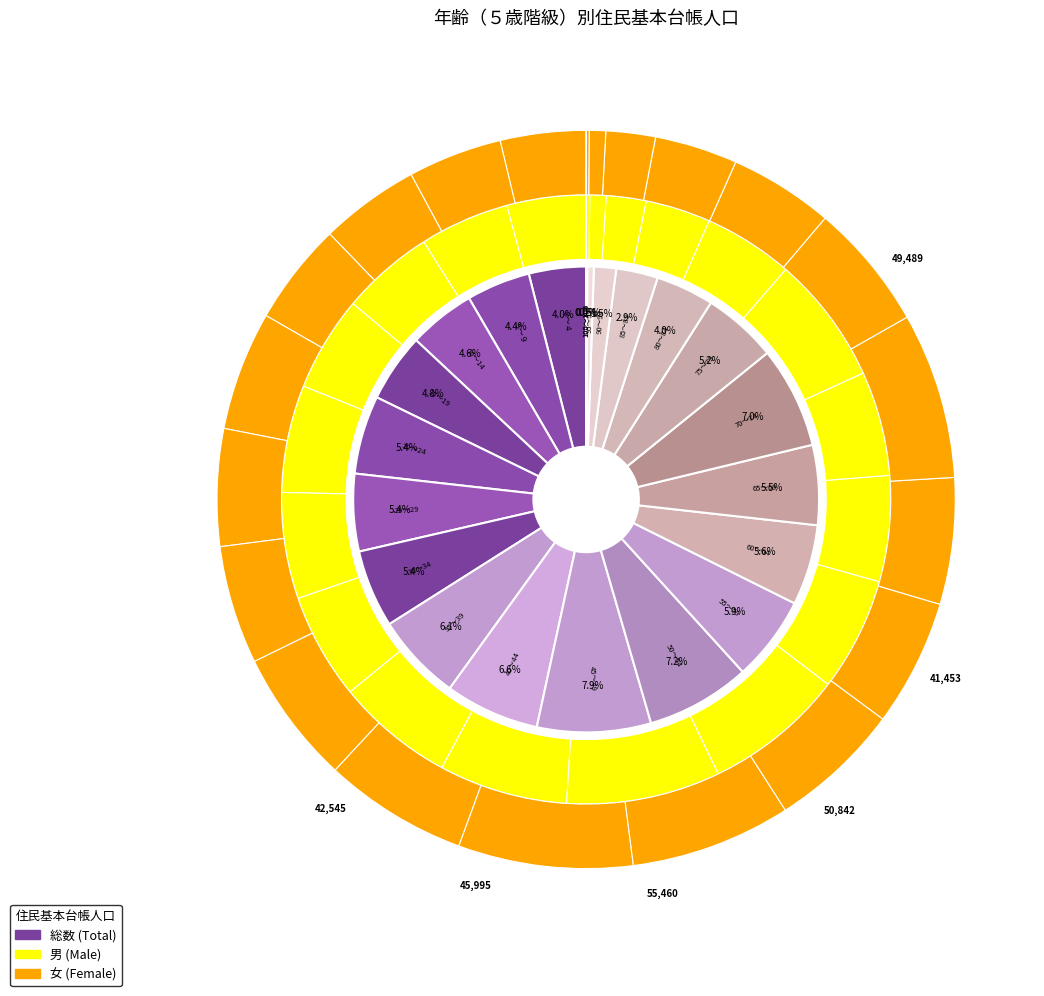

To the nearest percent, what portion does 20～24 represent?

5%